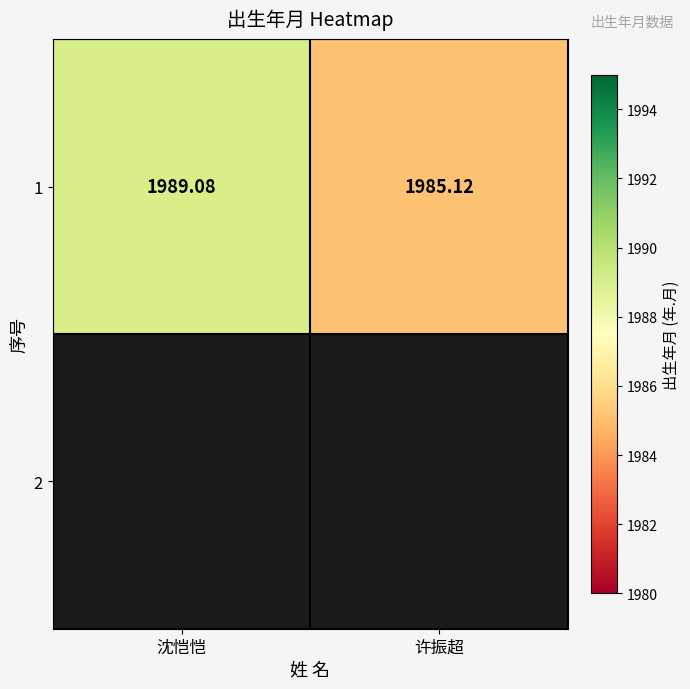

Is it true that the value at 许振超 is 2786.4?

False